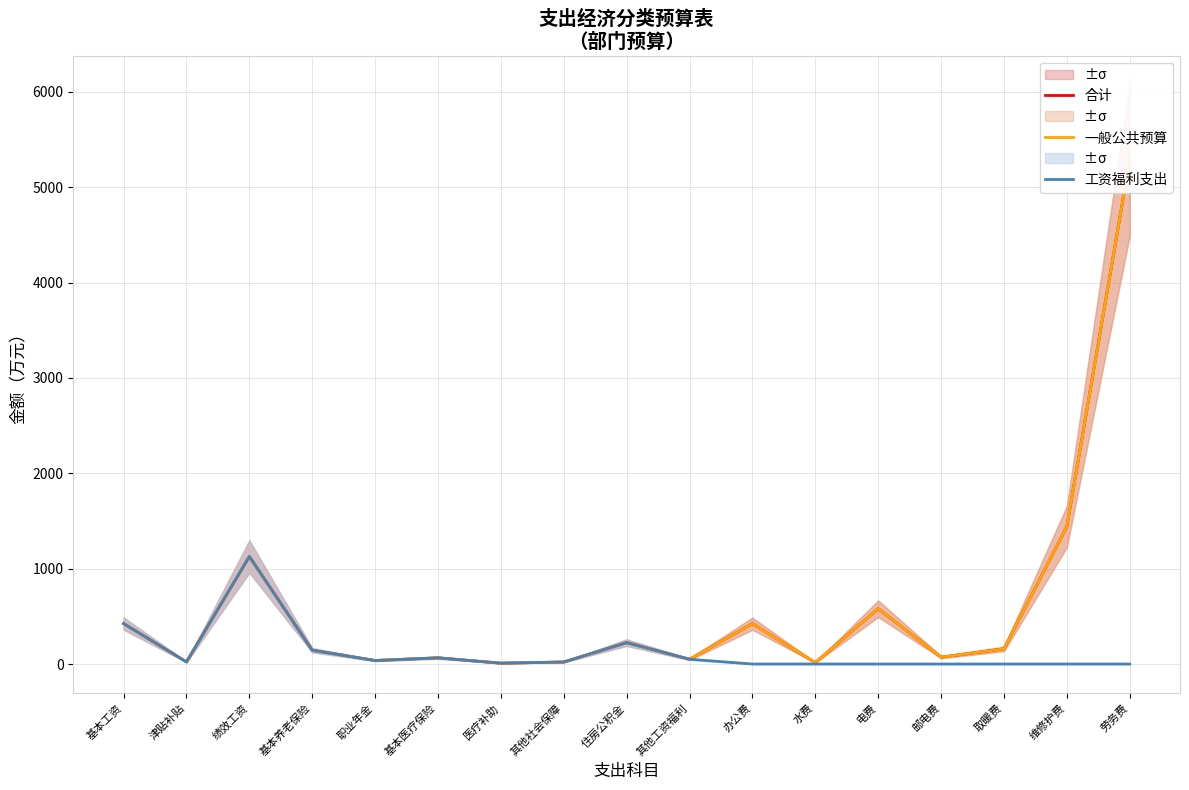

Which category has the highest value across all series?

劳务费